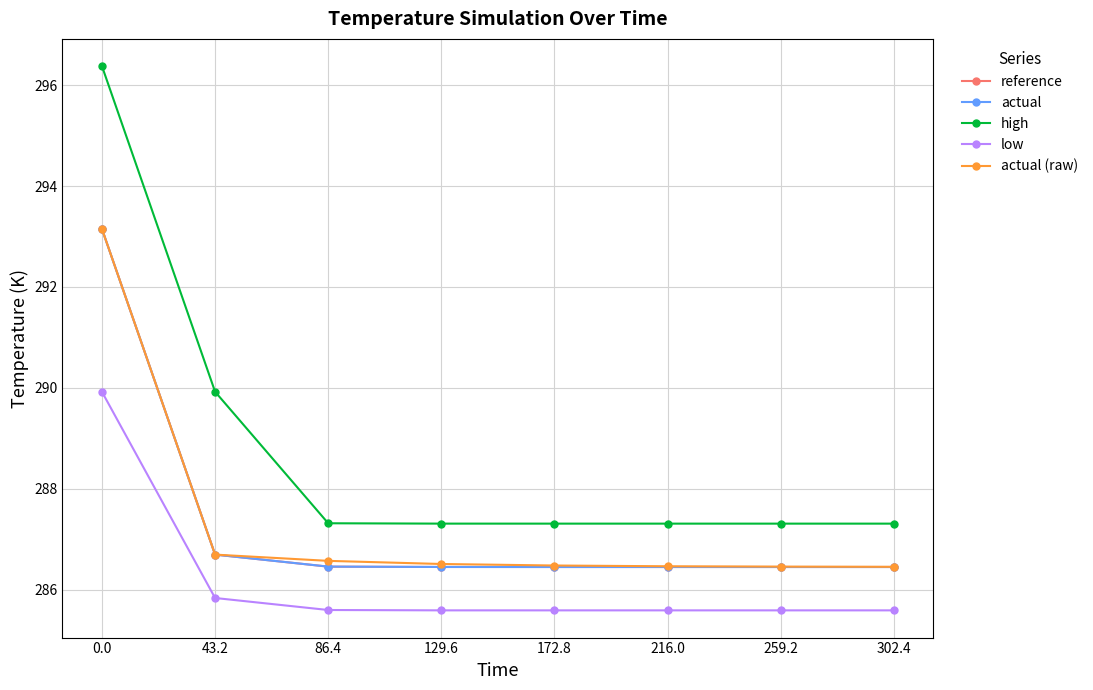

What is the difference between the reference values at 86.4 and 0.0?

6.7